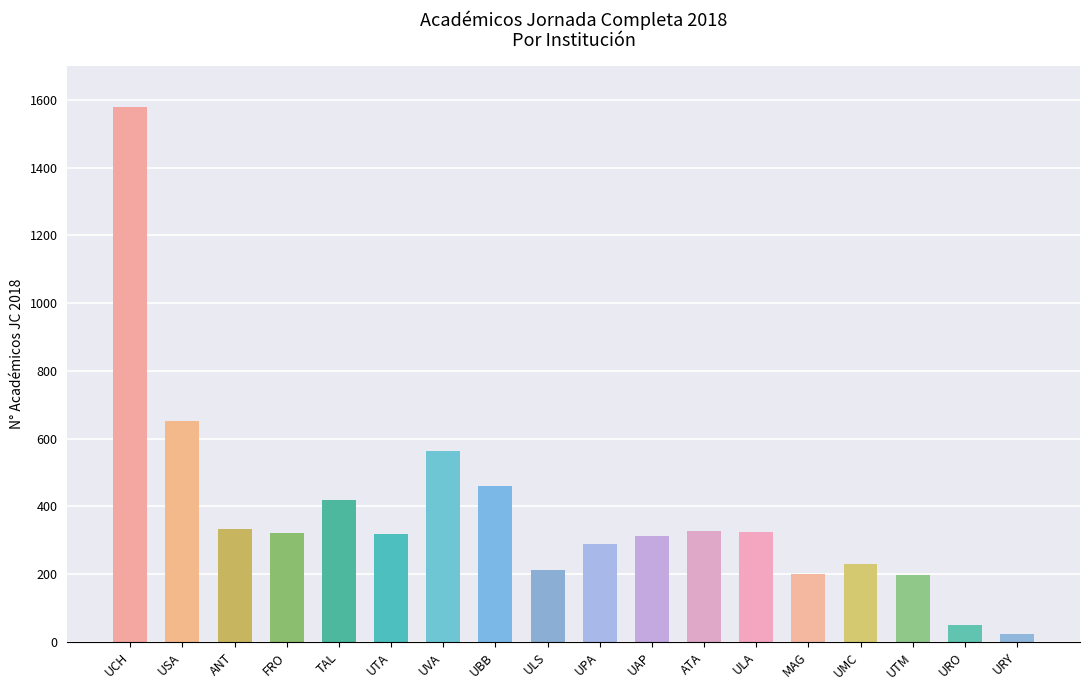

What is the sum of the values at UPA and FRO?

610